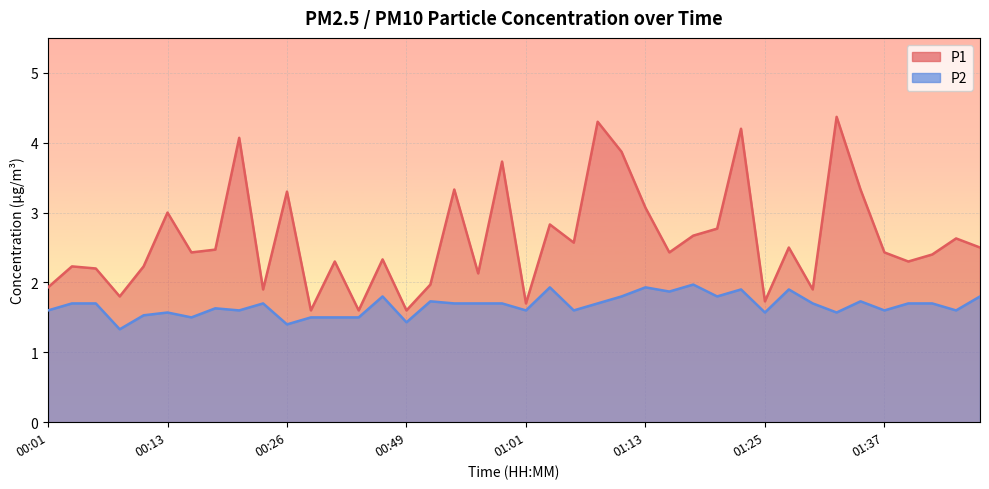

The P2 series shows 1.6 at 01:25. True or false?

True